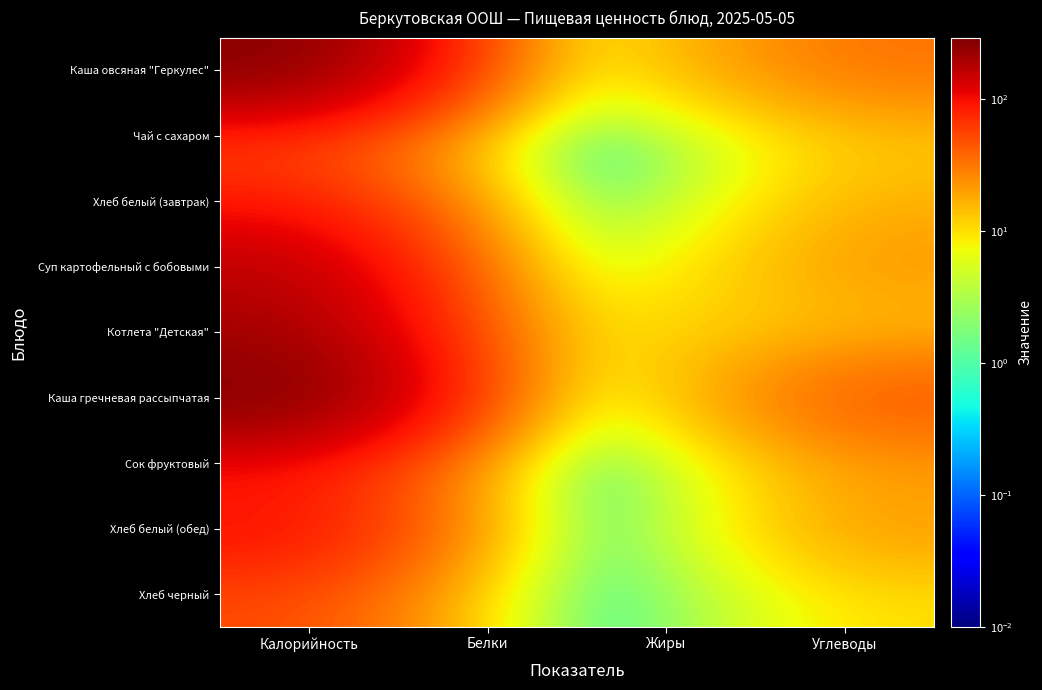

Reading left to right, list all the values displayed in this chart.

Каша овсяная "Геркулес": Калорийность=272.0	Белки=7.8	Жиры=12.0	Углеводы=33.2
Чай с сахаром: Калорийность=50.5	Белки=0.1	Жиры=0.0	Углеводы=12.5
Хлеб белый (завтрак): Калорийность=85.4	Белки=3.3	Жиры=0.6	Углеводы=16.7
Суп картофельный с бобовыми: Калорийность=167.0	Белки=6.2	Жиры=5.6	Углеводы=22.3
Котлета "Детская": Калорийность=205.0	Белки=14.3	Жиры=10.6	Углеводы=13.1
Каша гречневая рассыпчатая: Калорийность=292.9	Белки=10.3	Жиры=7.4	Углеводы=46.4
Сок фруктовый: Калорийность=84.8	Белки=1.0	Жиры=0.0	Углеводы=20.2
Хлеб белый (обед): Калорийность=102.4	Белки=3.5	Жиры=0.4	Углеводы=21.2
Хлеб черный: Калорийность=51.2	Белки=2.0	Жиры=0.4	Углеводы=10.0